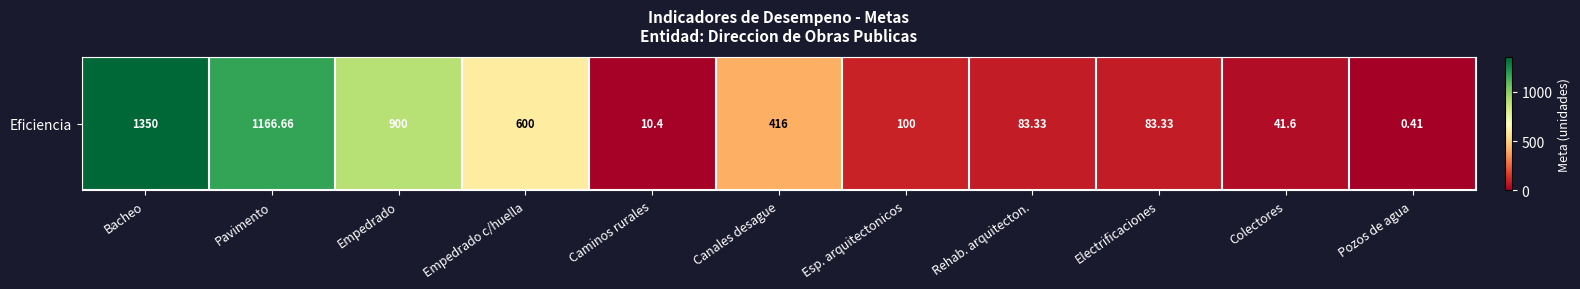

How many data points are less than 100?

5